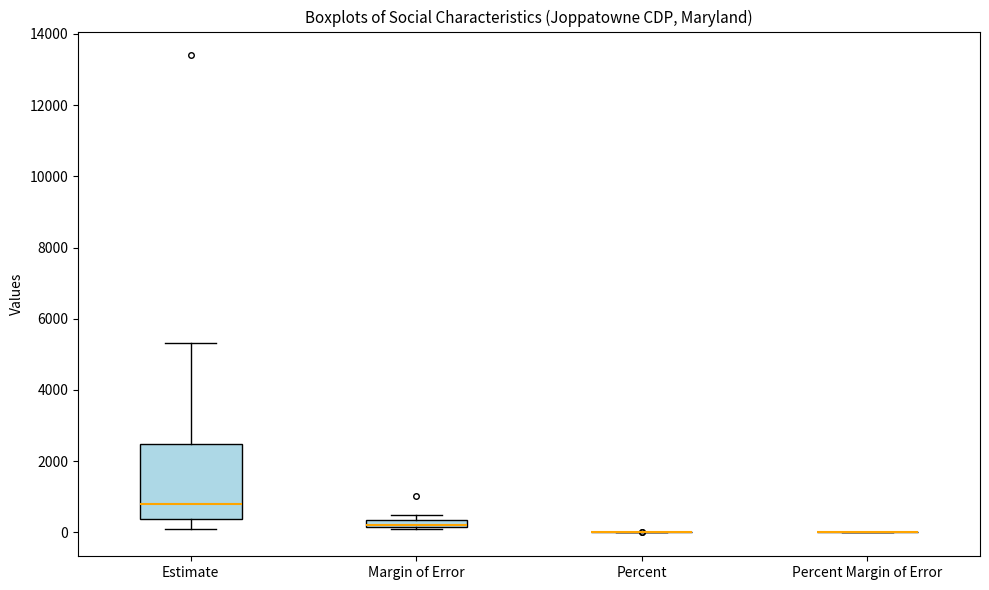

Which box is the tallest, from its lower edge to its upper edge?

Estimate